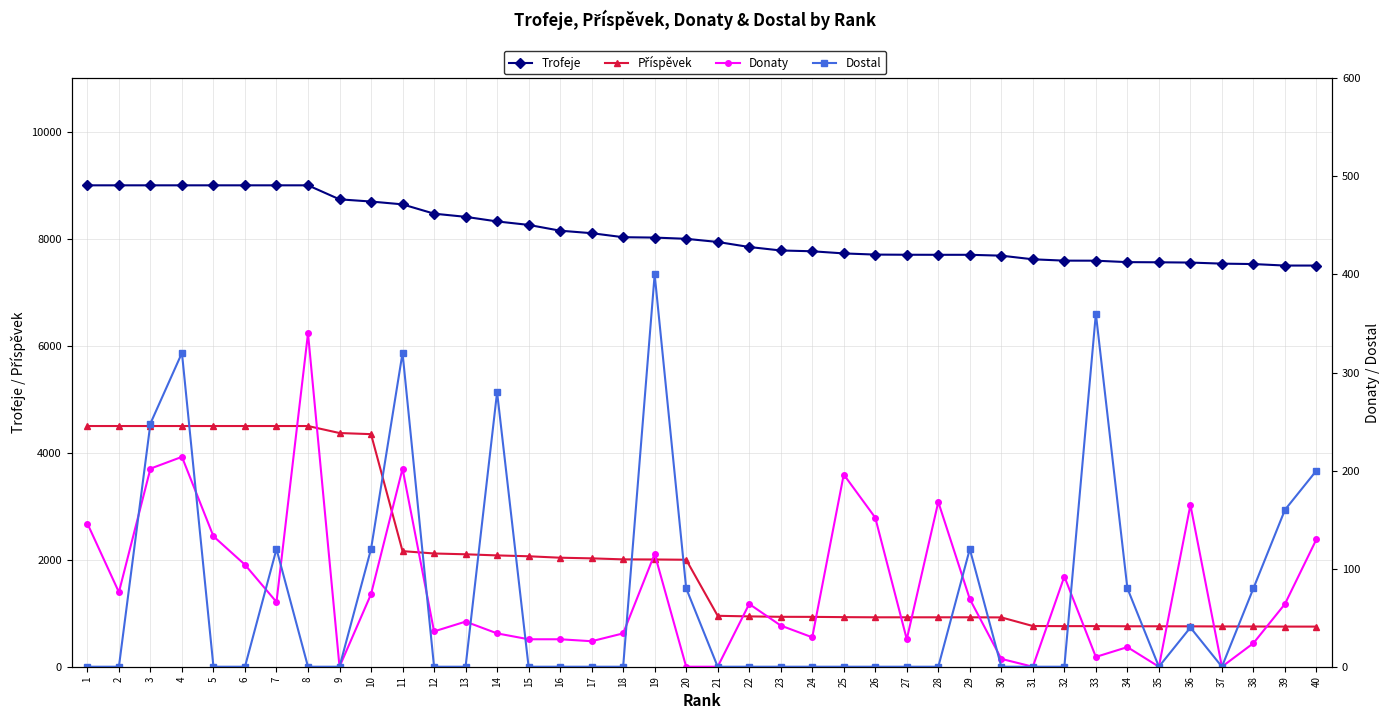

Which label corresponds to the smallest value in the chart?

9